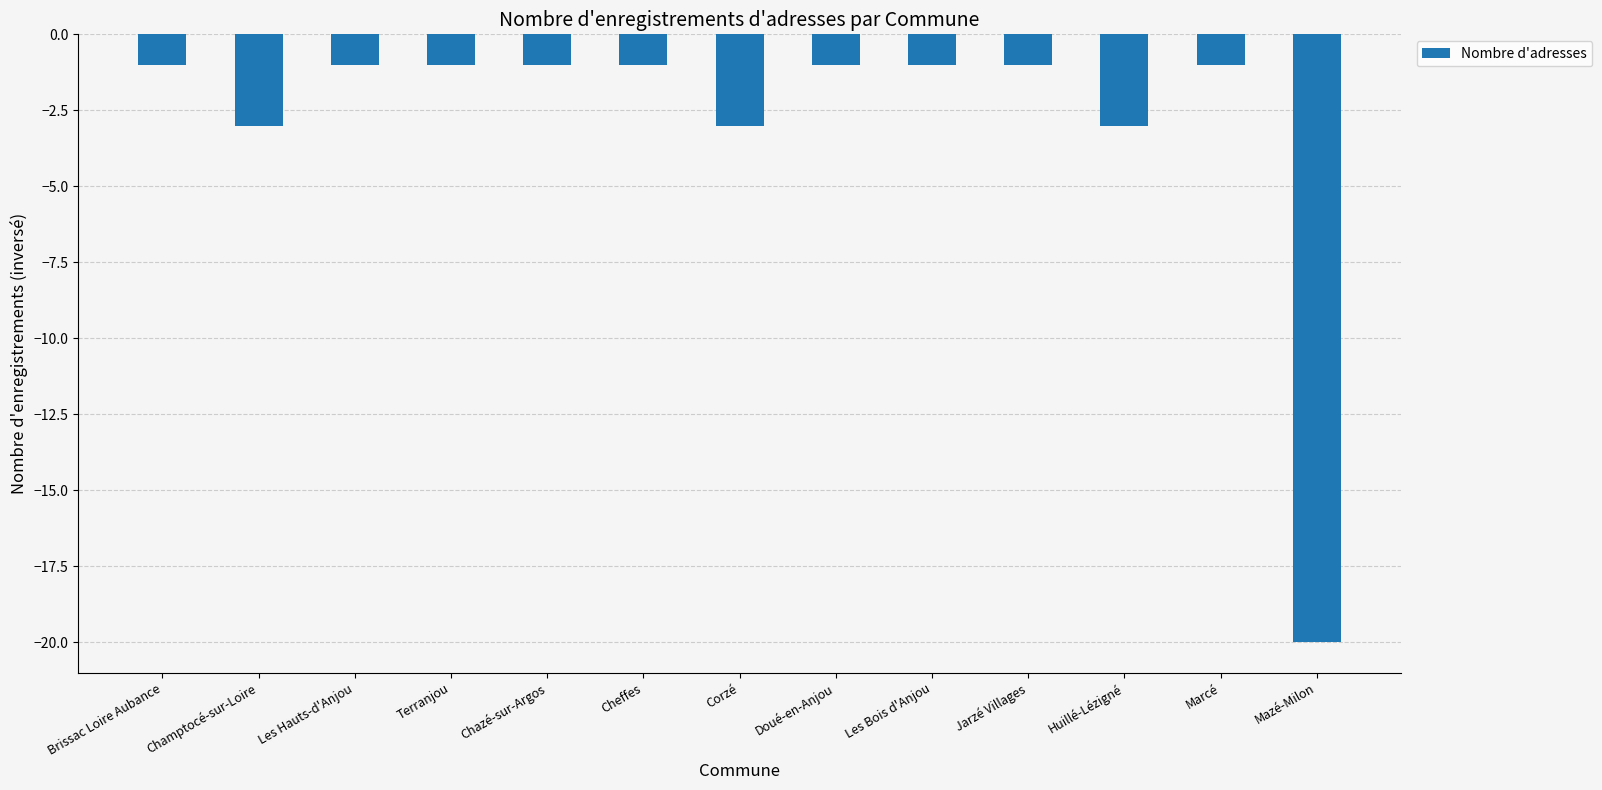

What position from the left is Brissac Loire Aubance?

1